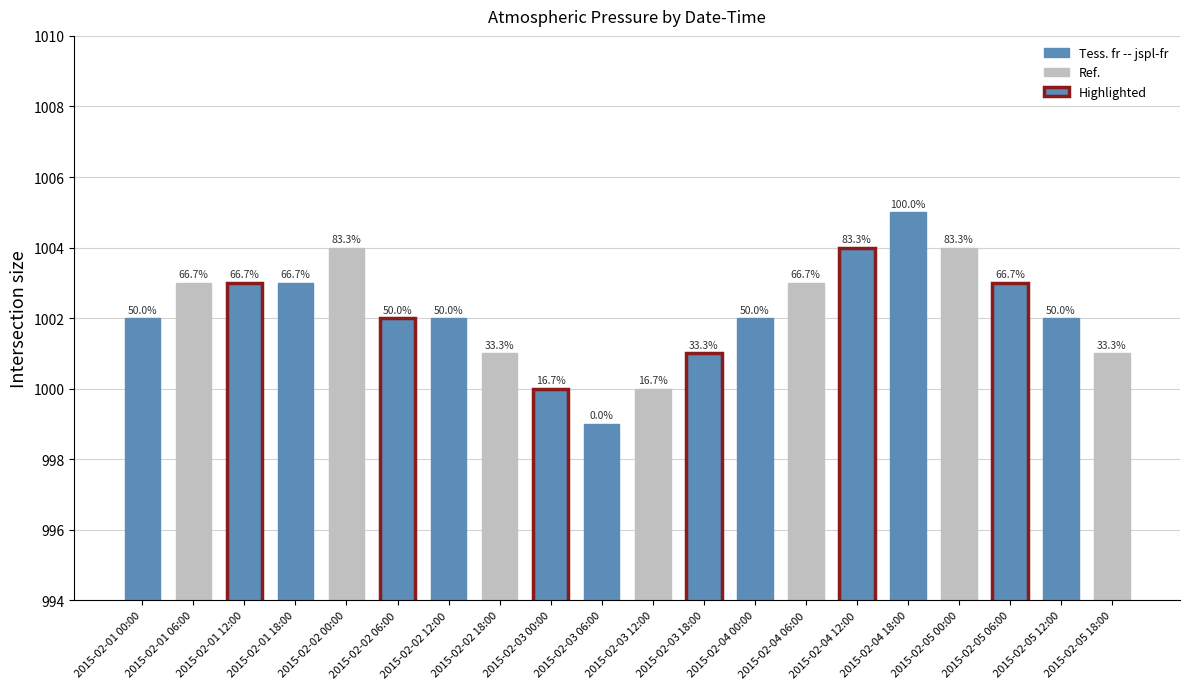

Does the chart contain stacked bars?

No